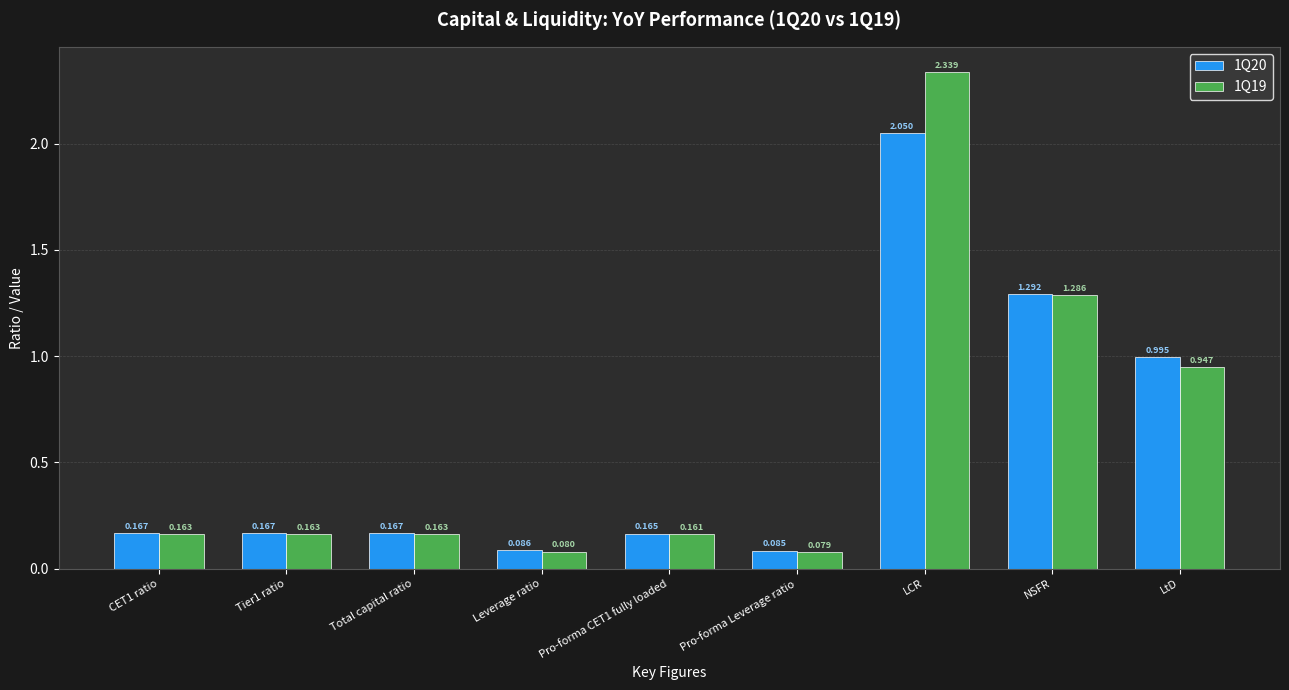

What is the sum of all 1Q19 values?

5.4